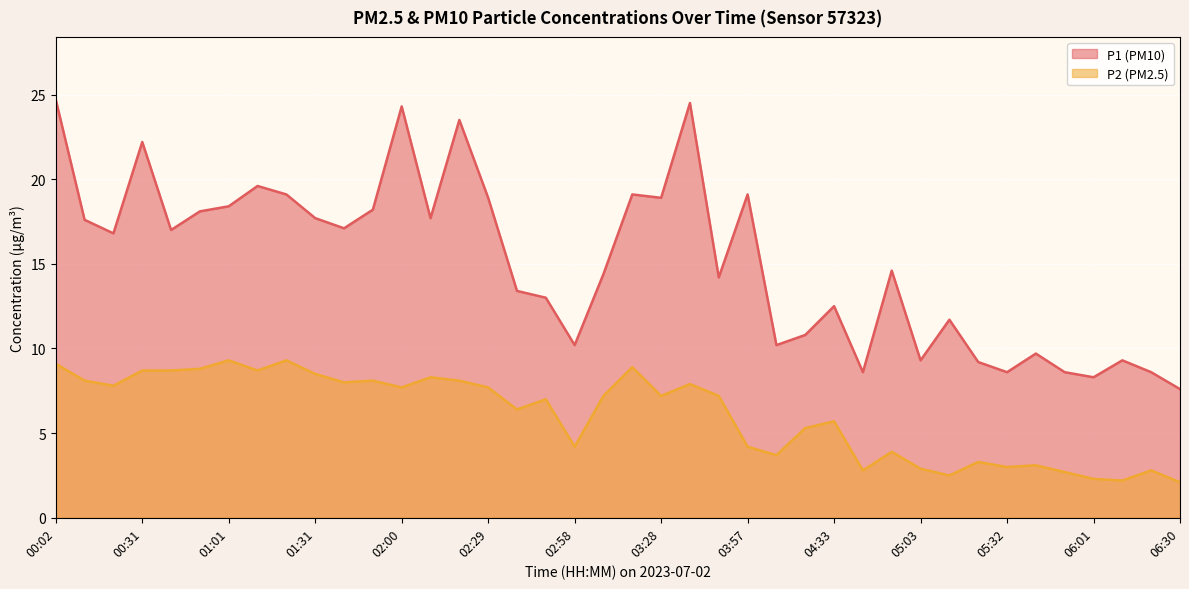

What are all the series names shown in the legend?

P1 (PM10), P2 (PM2.5)